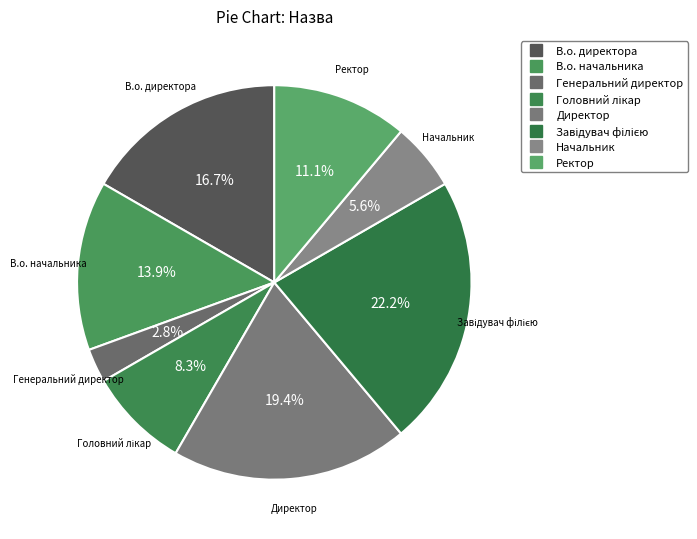

How many segments does this pie chart have?

8